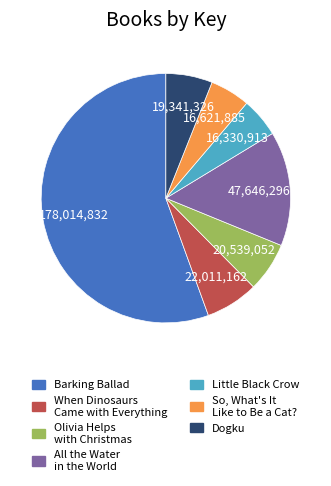

Which has a higher value, Little Black Crow or Barking Ballad?

Barking Ballad